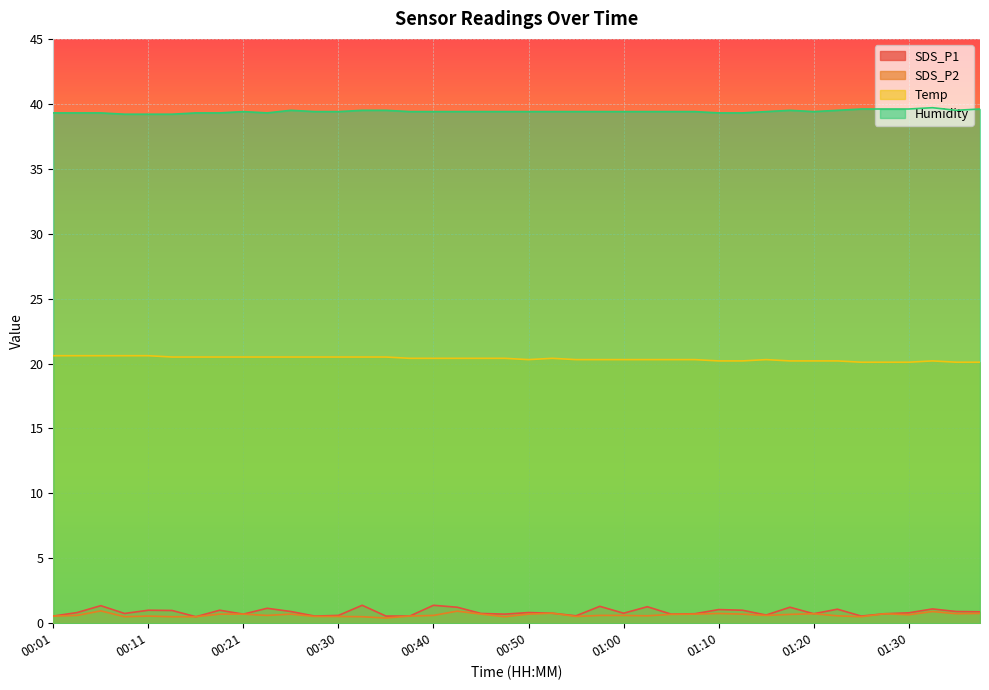

True or false: Temp and SDS_P1 intersect in this chart.

False